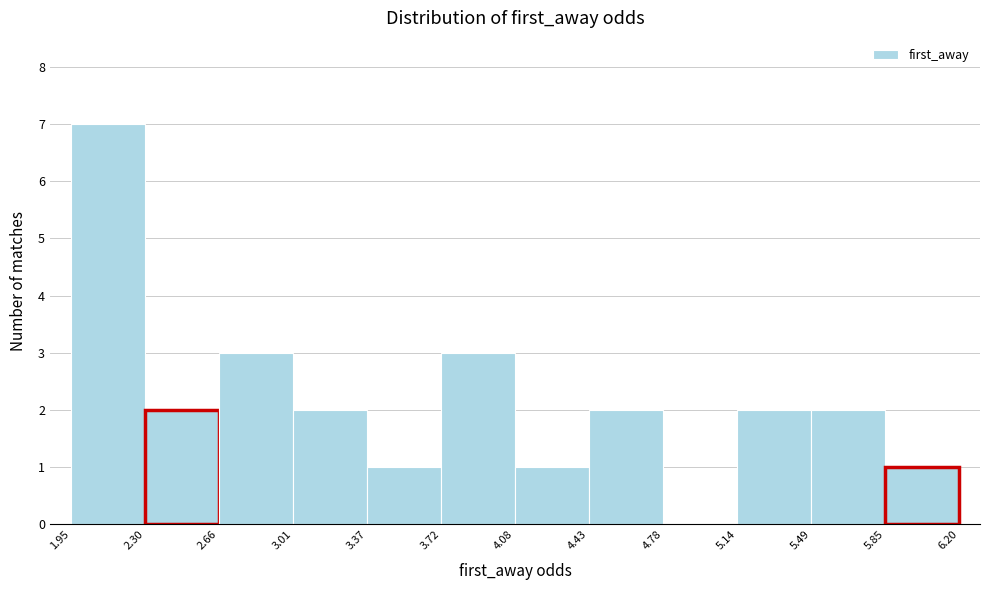

Reading left to right, transcribe this chart: for each bar, give the range it covers on the x-axis and its height. The values are not printed on the chart, so give them approximately, as read against the axis.

1.95 to 2.30: 7
2.30 to 2.66: 2
2.66 to 3.01: 3
3.01 to 3.37: 2
3.37 to 3.72: 1
3.72 to 4.08: 3
4.08 to 4.43: 1
4.43 to 4.78: 2
4.78 to 5.14: 0
5.14 to 5.49: 2
5.49 to 5.85: 2
5.85 to 6.20: 1